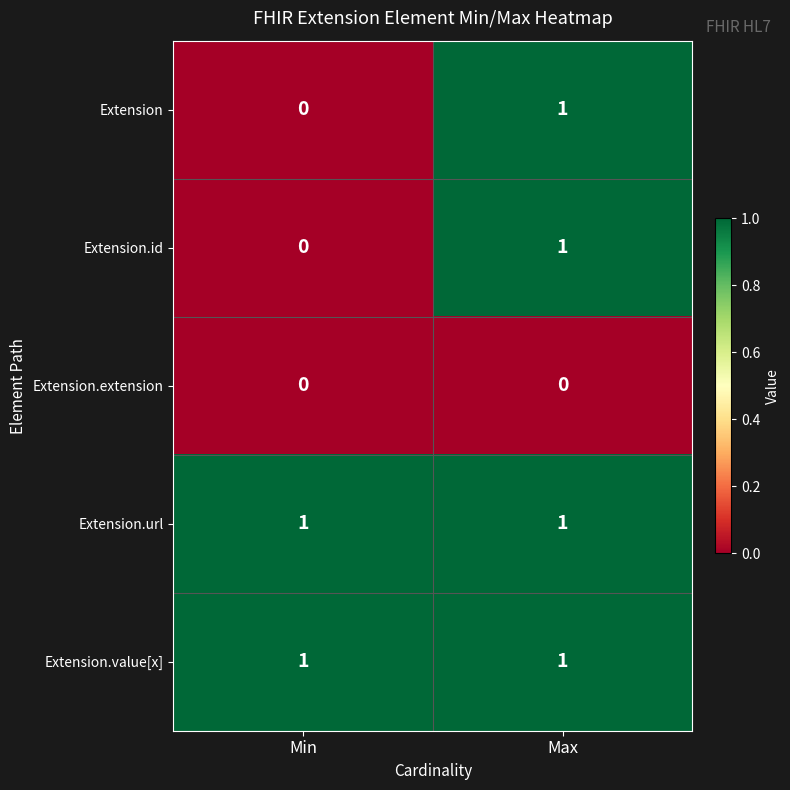

What is the greatest value displayed?

1